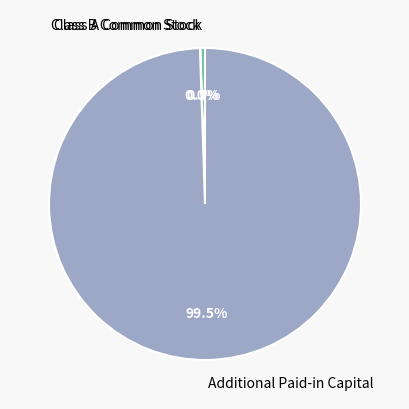

What percentage is NOT represented by Class A Common Stock?

99.5%